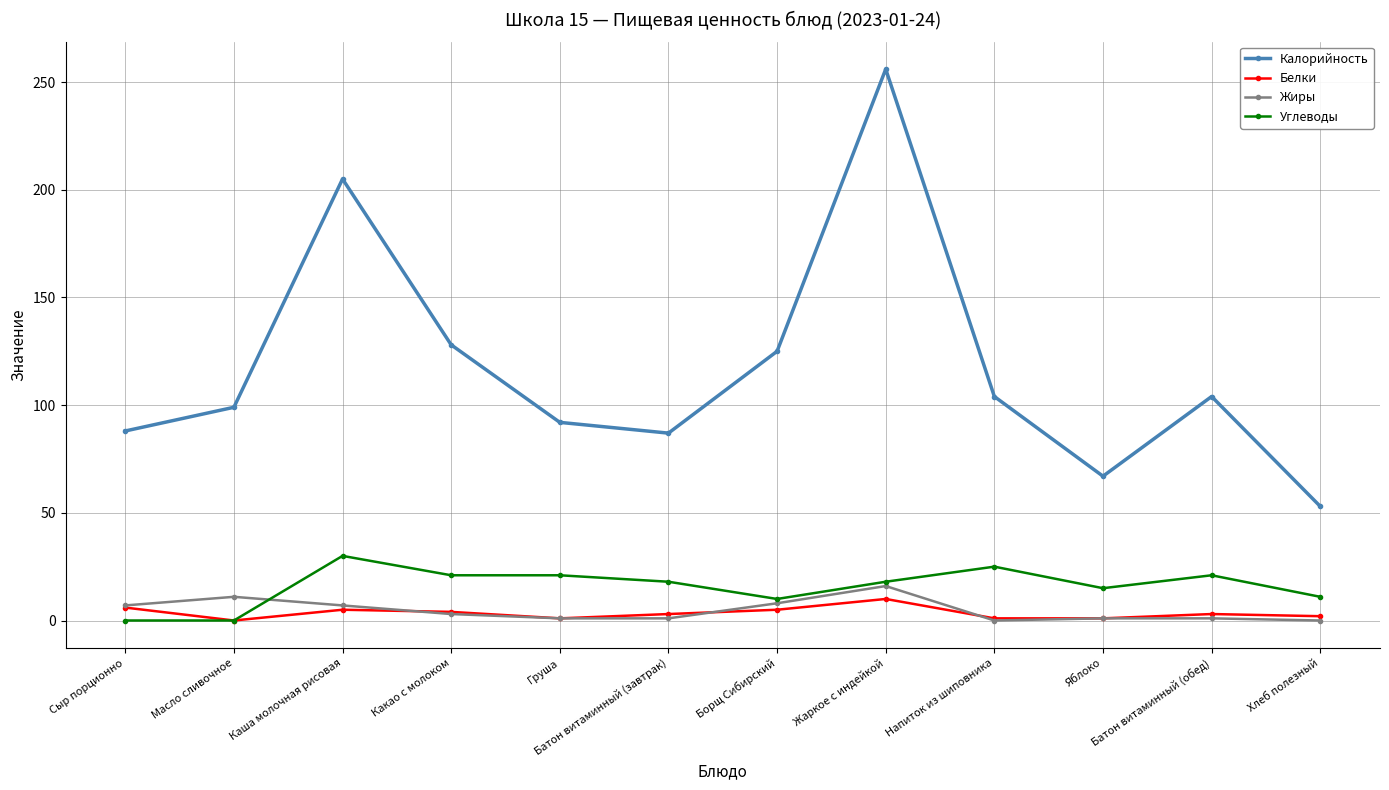

What is the greatest value displayed?

256